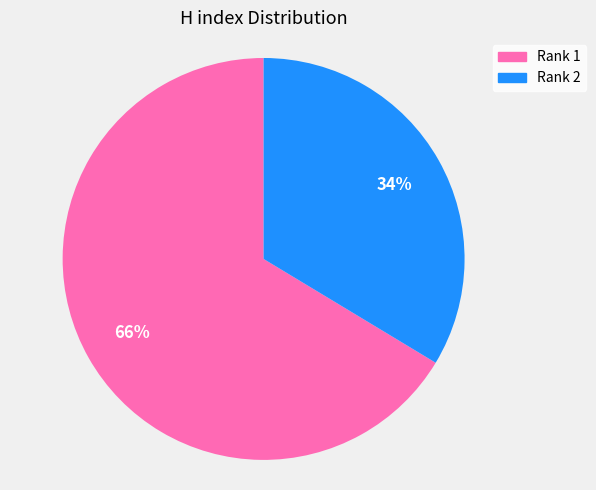

Is there a majority slice in this chart?

Yes